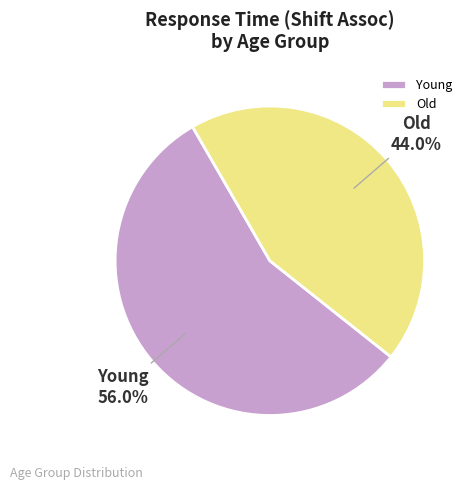

Count the number of slices in the pie.

2